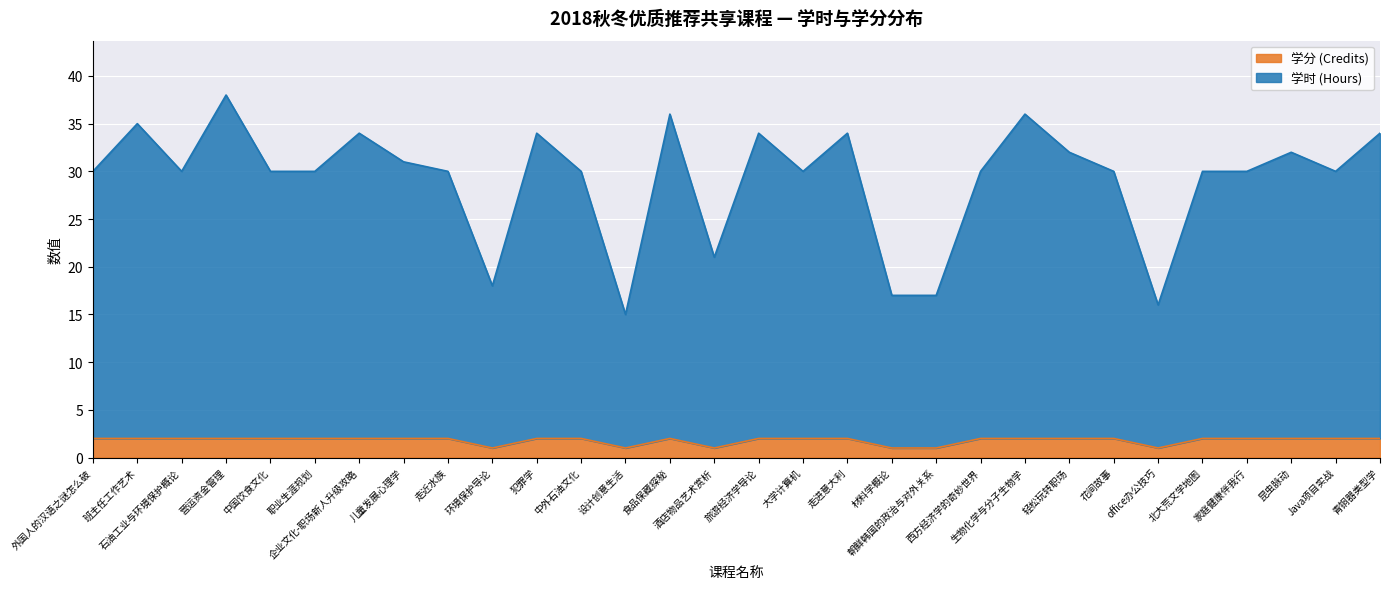

The 学时 (Hours) series shows 30 at 中外石油文化. True or false?

True